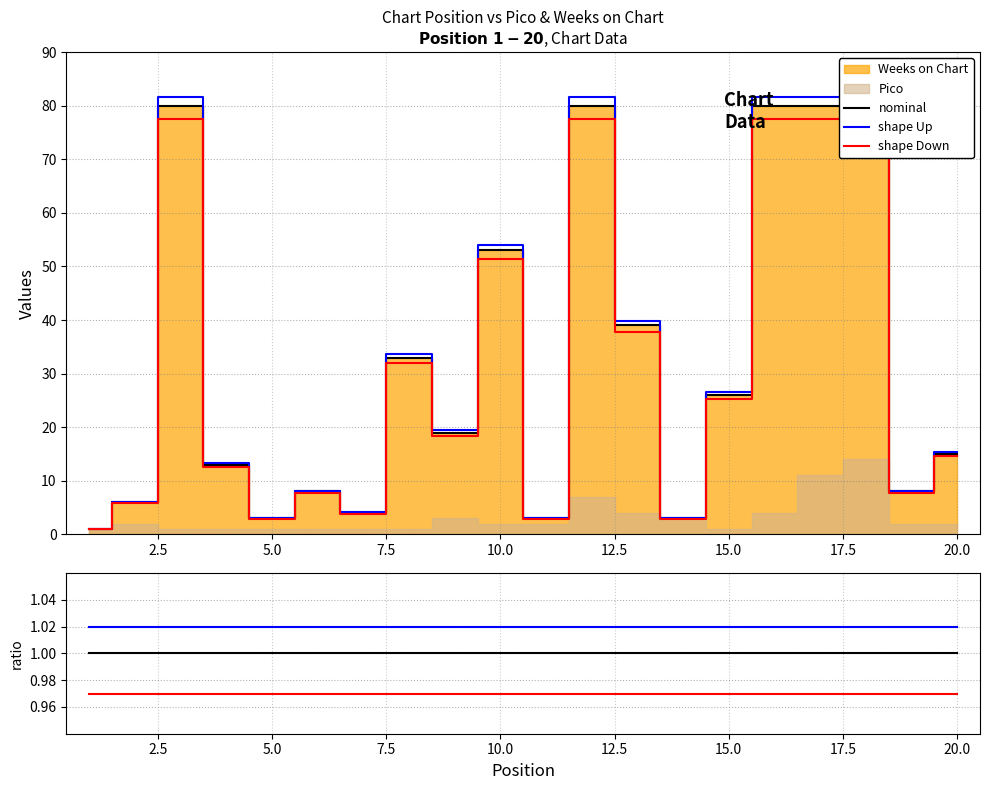

At how many categories does at least one series exceed 1?

20